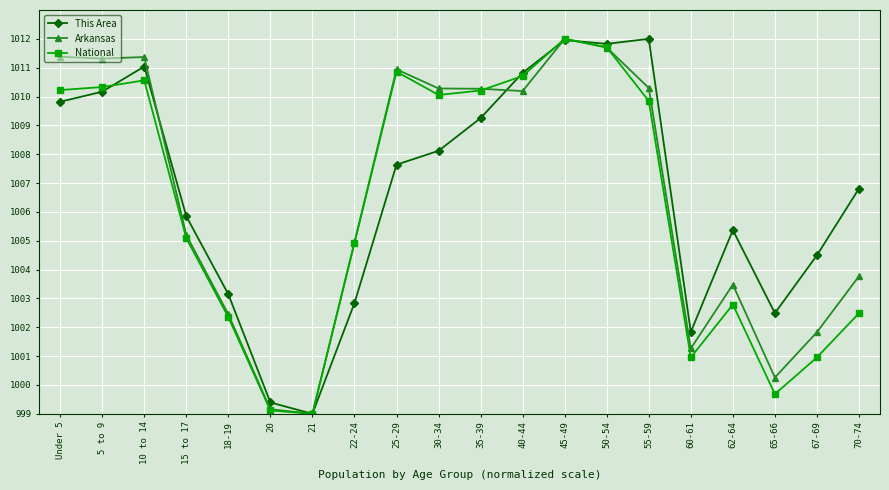

Which series has the largest total across all categories?

This Area